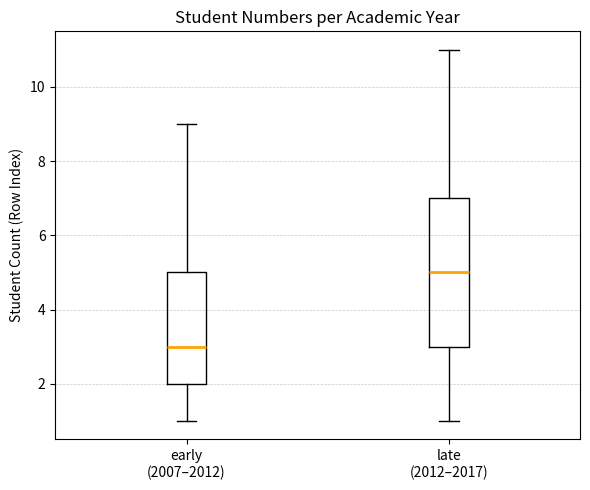

Comparing the boxes themselves (not the whiskers), which one is the tallest?

late (2012–2017)